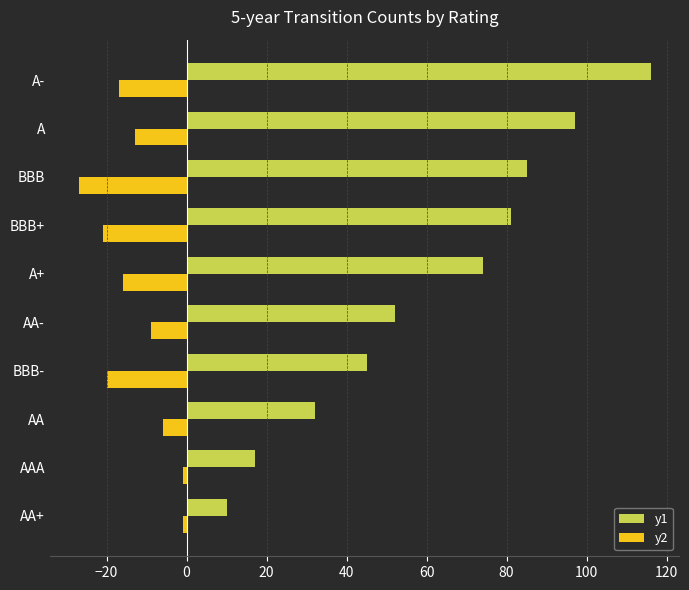

Is it true that y1 equals 74 at A+?

True